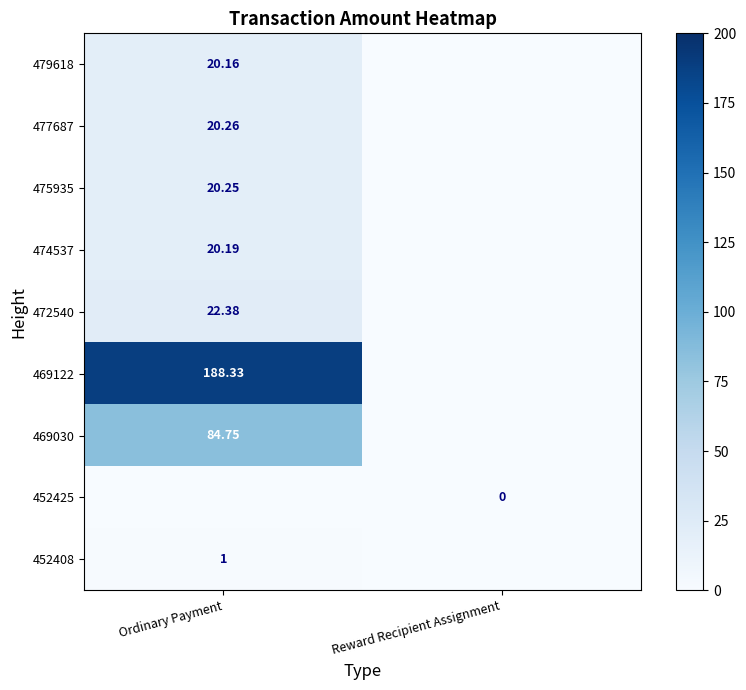

Is it true that 479618 equals -7.8 at Reward Recipient Assignment?

False